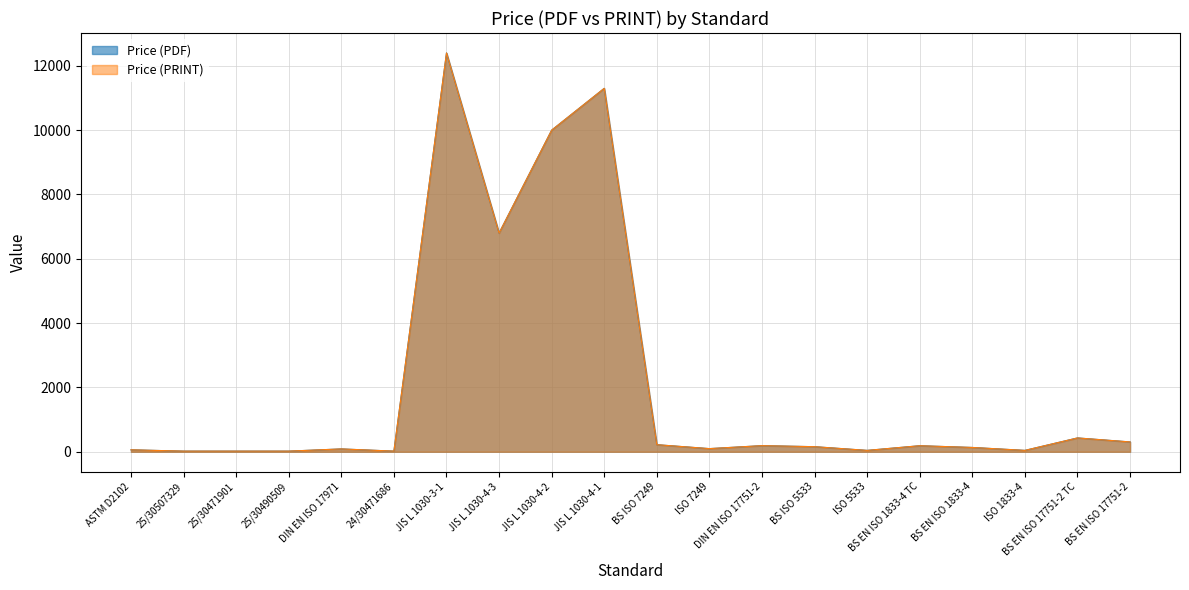

How many lines are shown in the chart?

2